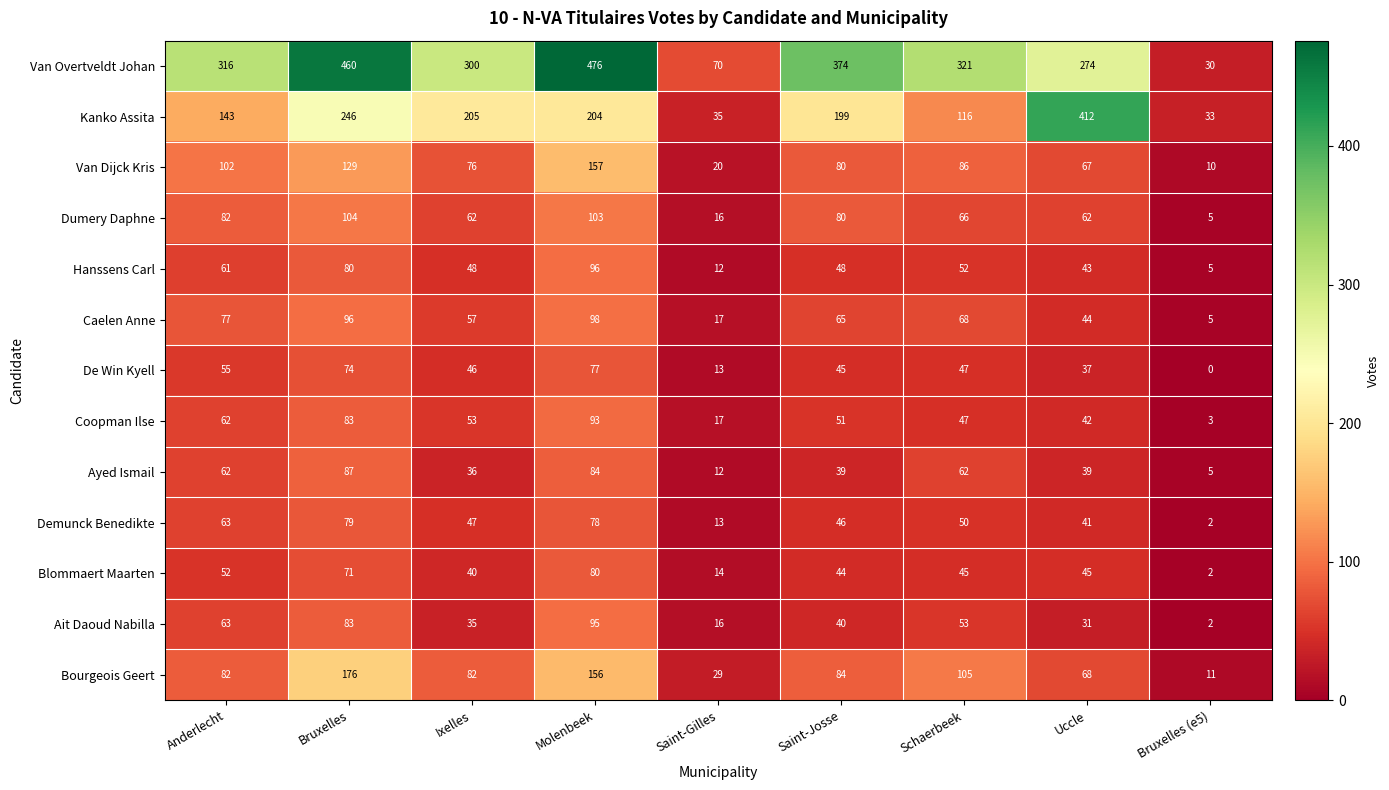

What is the average value of the Ait Daoud Nabilla series?

46